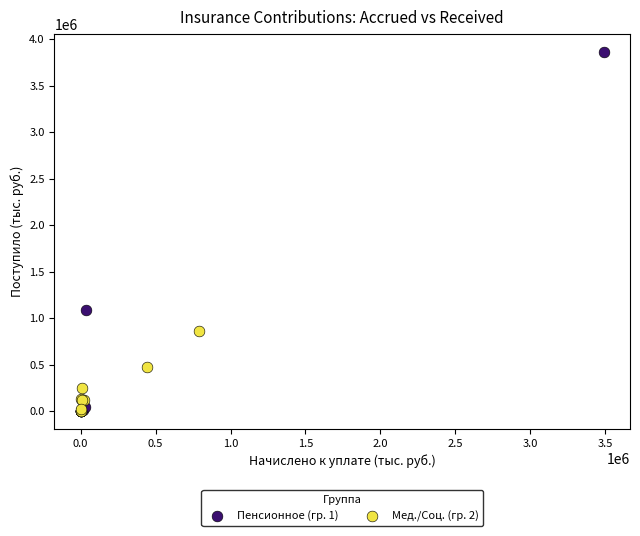

What are all the series names shown in the legend?

Пенсионное (гр. 1), Мед./Соц. (гр. 2)